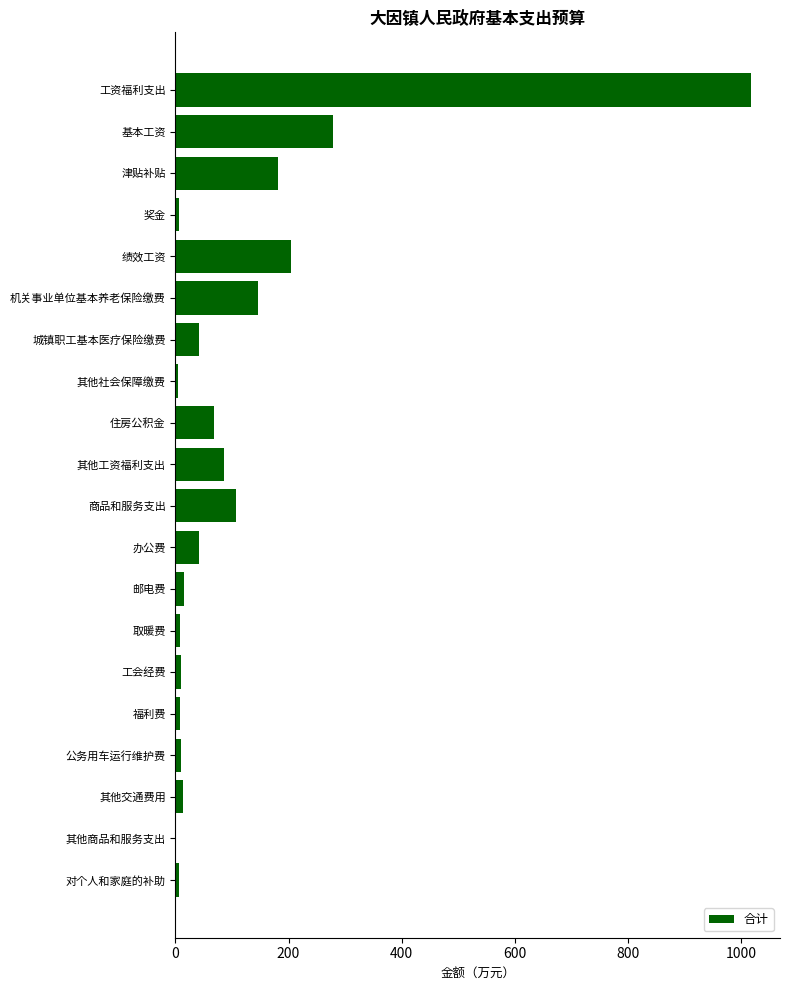

What is the greatest value displayed?

1018.2